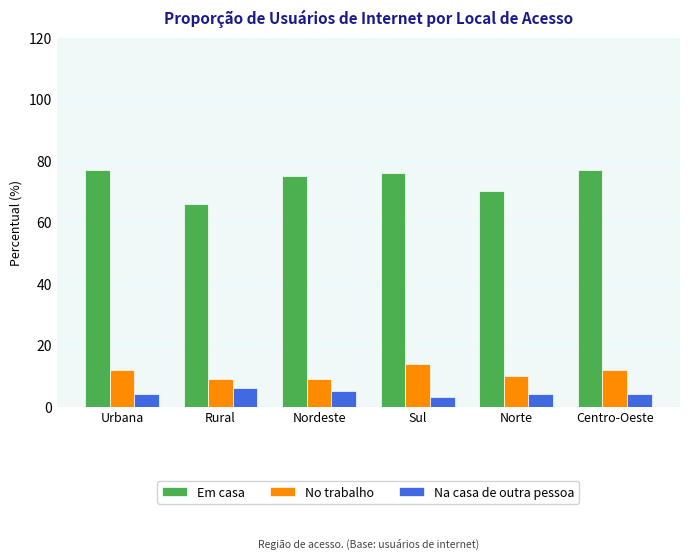

What is the spread (max minus min) of values at Urbana?

73